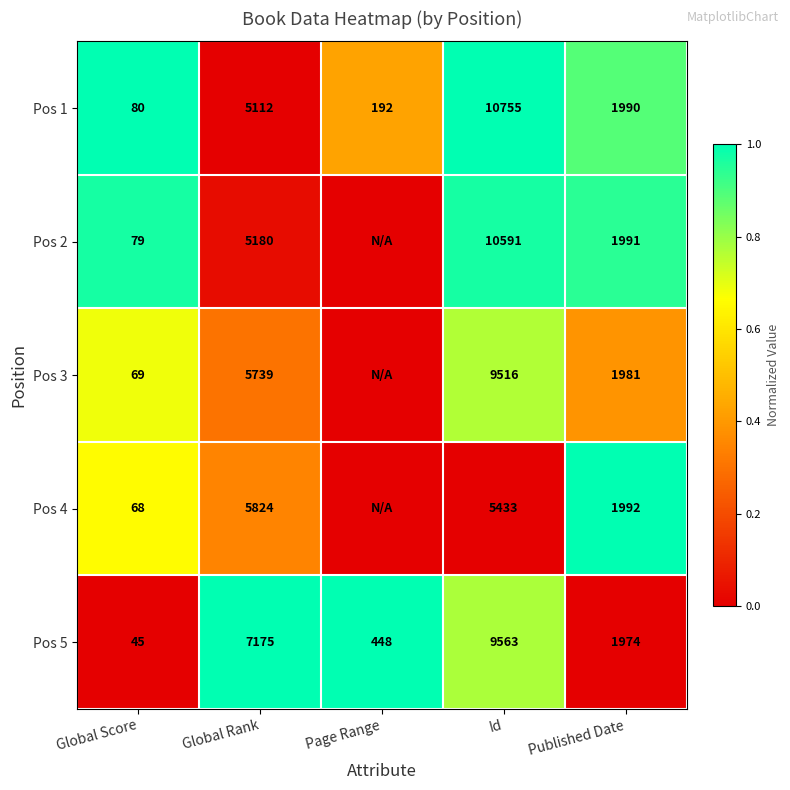

The value of Pos 1 at Global Rank is 5112. True or false?

True